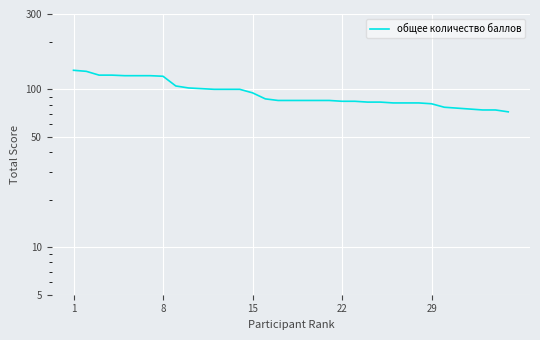

What is the difference between the maximum and minimum values?

60